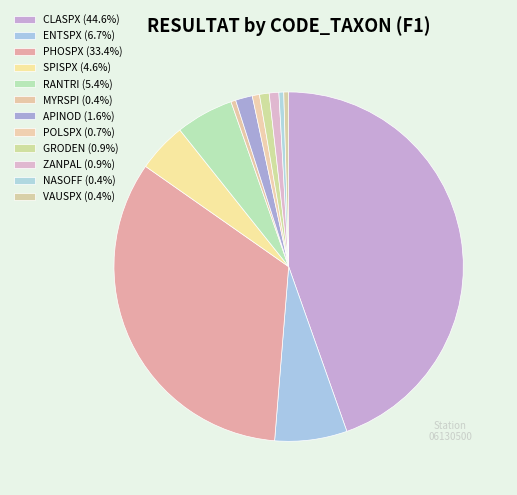

How many segments does this pie chart have?

12